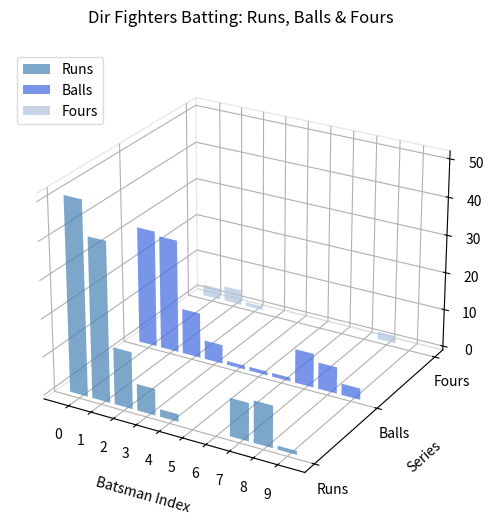

What are all the series names shown in the legend?

Runs, Balls, Fours